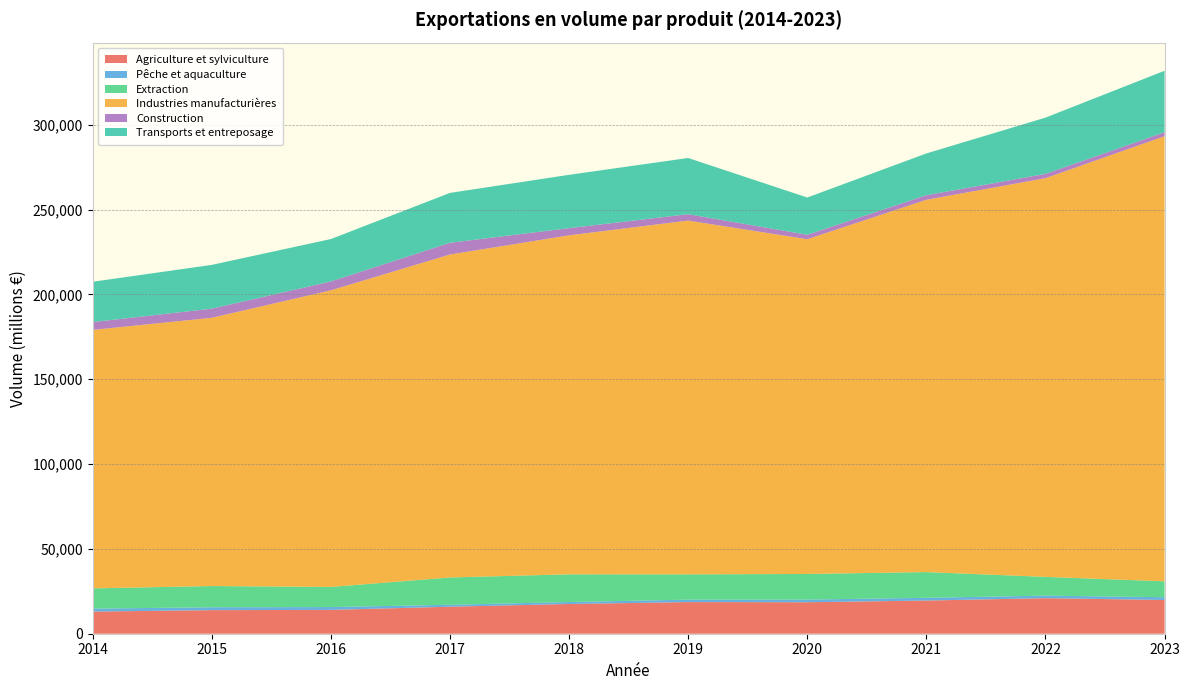

Reading left to right, what are all the values shown in this chart?

Agriculture et sylviculture: 13048	13897	14051	15921	17530	18644	18554	19552	20964	19890
Pêche et aquaculture: 1734	1703	1675	1131	1152	1451	1572	1621	1491	1623
Extraction: 11944	12512	11861	16104	16327	14903	15096	15159	11045	9377
Industries manufacturières: 152354	158103	174819	190366	199813	208526	197303	219447	235005	262371
Construction: 4614	5385	5235	6918	4244	3767	2636	2697	2538	2350
Transports et entreposage: 23761	25813	24992	29393	31434	33132	21952	24629	33159	36216